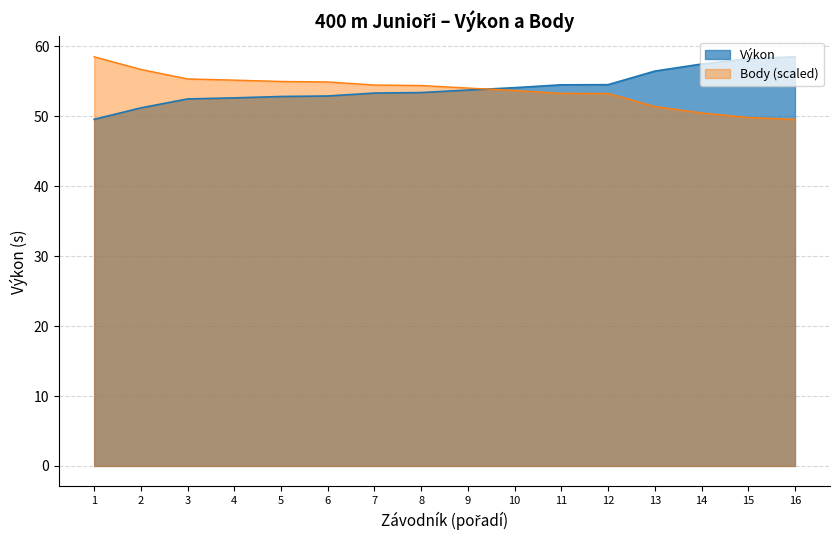

Reading left to right, what are all the values shown in this chart?

Výkon: 49.6	51.2	52.5	52.6	52.8	52.9	53.3	53.4	53.8	54.1	54.5	54.5	56.5	57.5	58.2	58.5
Body: 58.5	56.7	55.3	55.2	55.0	54.9	54.5	54.4	54.0	53.7	53.3	53.3	51.4	50.5	49.8	49.6